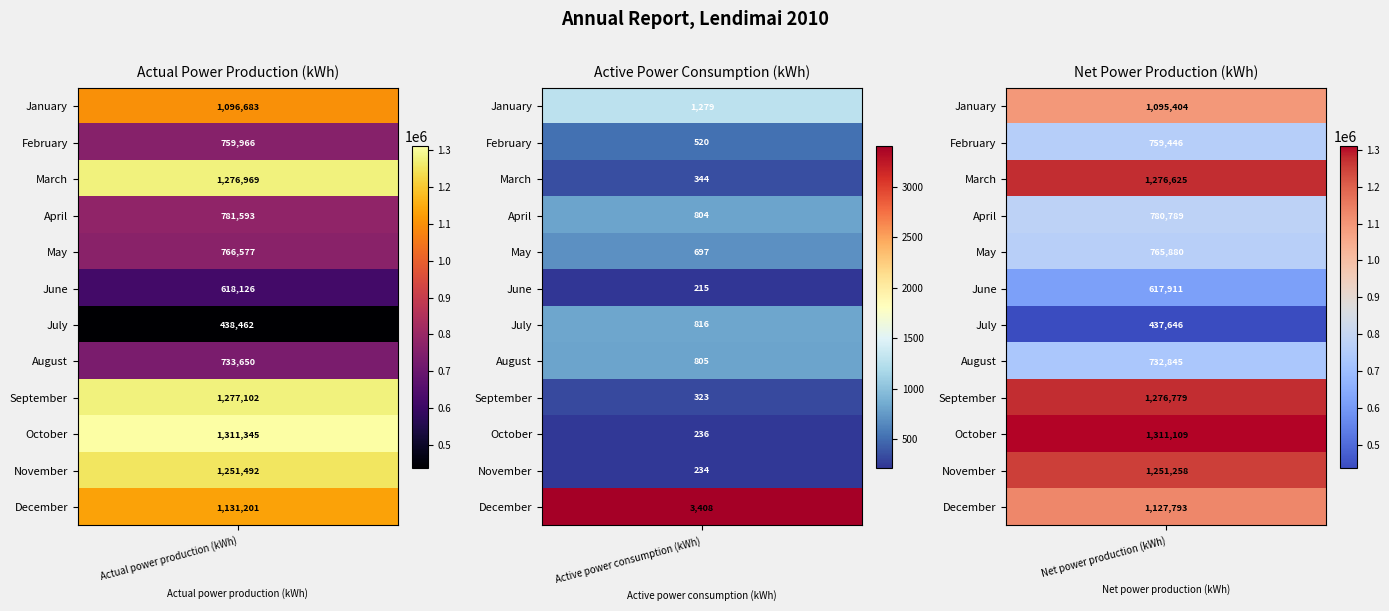

The July series shows 438462 at 0. True or false?

True